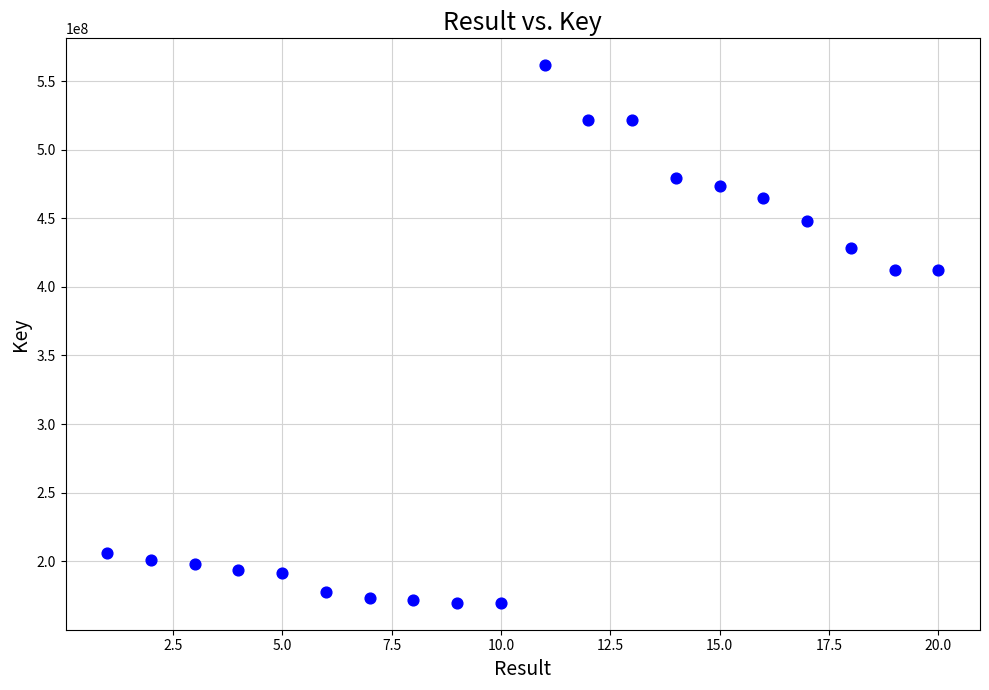

What is the range of X values (max minus min)?

19